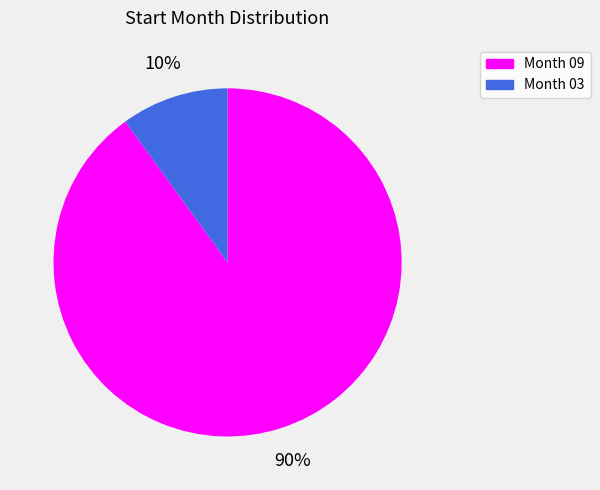

How many slices are in this pie chart?

2